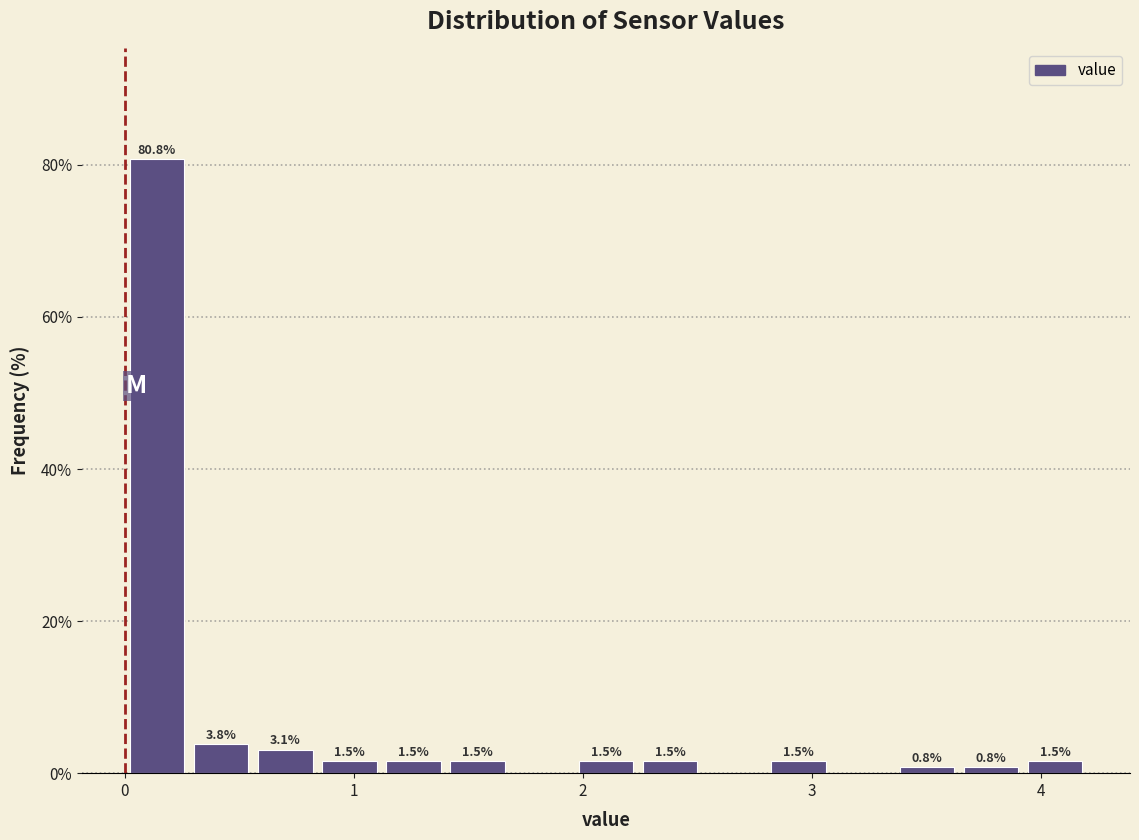

Read against the x-axis, roughly where is the centre of the tallest bar?

0.1